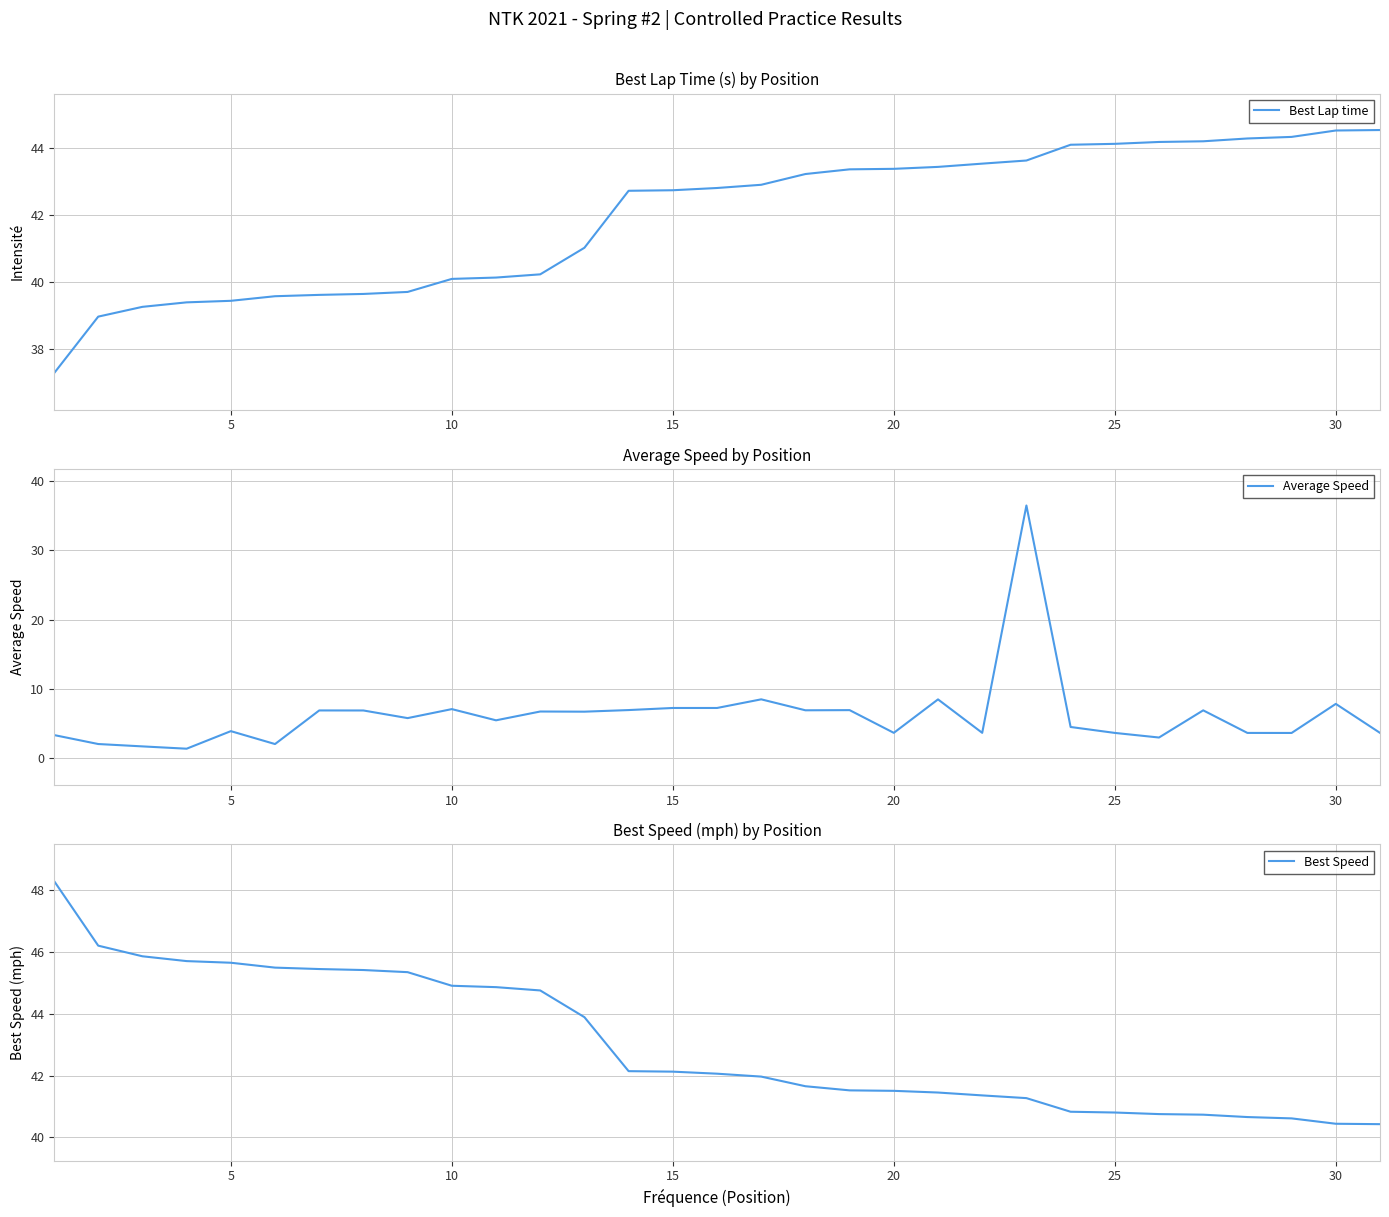

Which series has the widest spread of values?

Average Speed